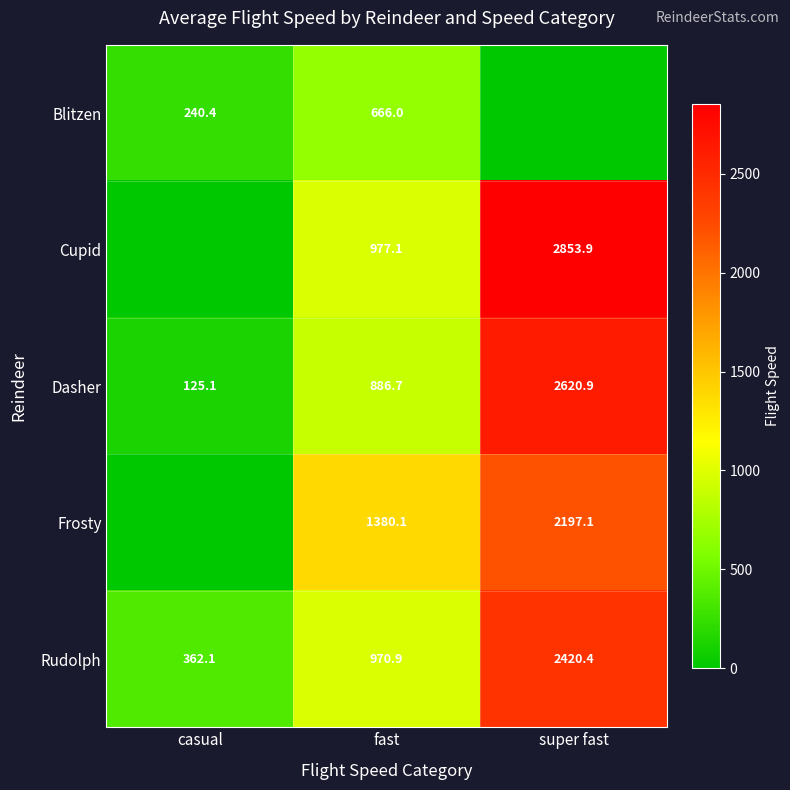

What is the total value across all series at super fast?

10092.3